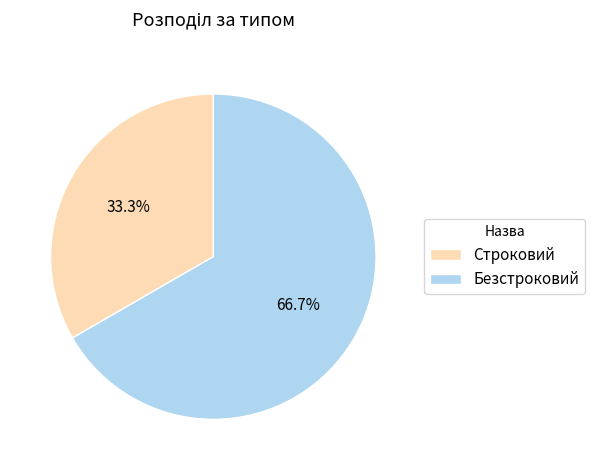

Which category has the biggest portion of the pie?

Безстроковий